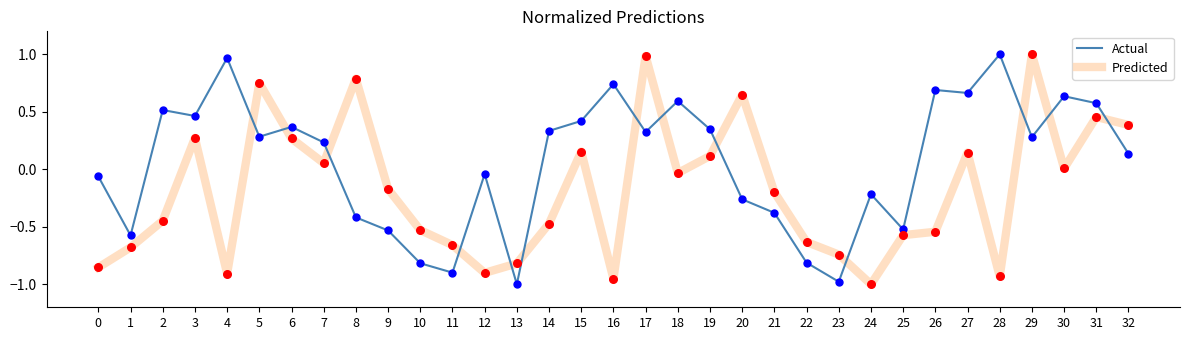

Is the value of Predicted at 23 greater than the value of Actual at 7?

No